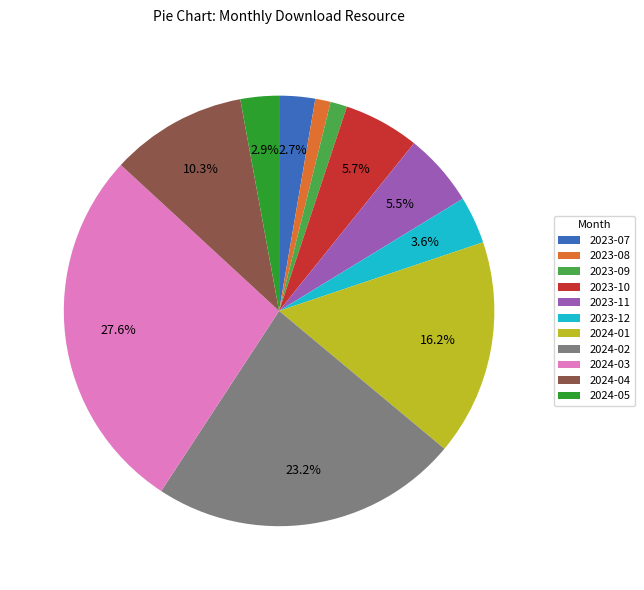

To the nearest percent, what is the difference between the largest and smallest slice percentages?

26%